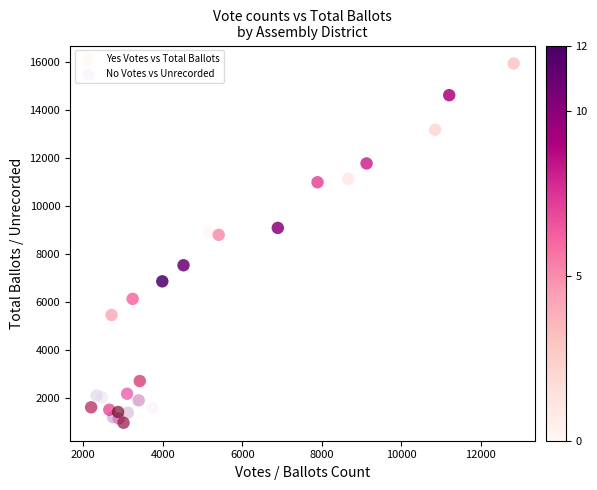

Which series reaches the maximum Y coordinate?

Yes Votes vs Total Ballots